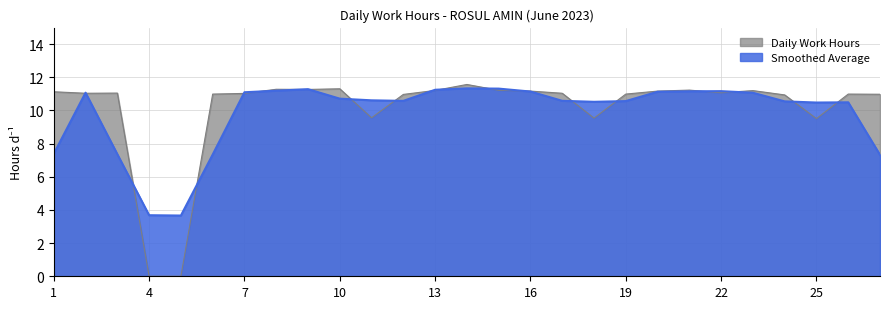

True or false: the data shows 11.2 at 21.

True